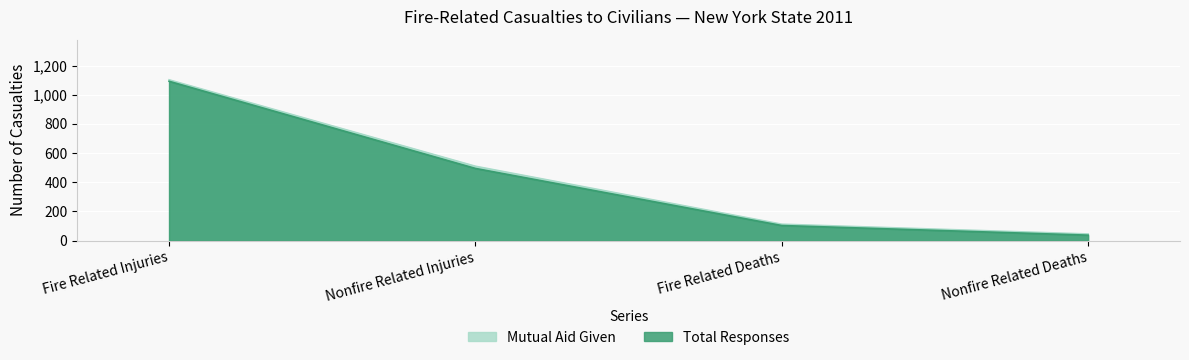

What is the label of the 1st point from the right?

Nonfire Related Deaths